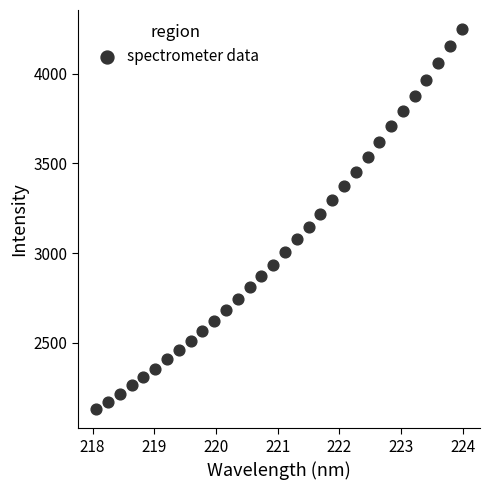

What is the range of Y values (max minus min)?

2121.6